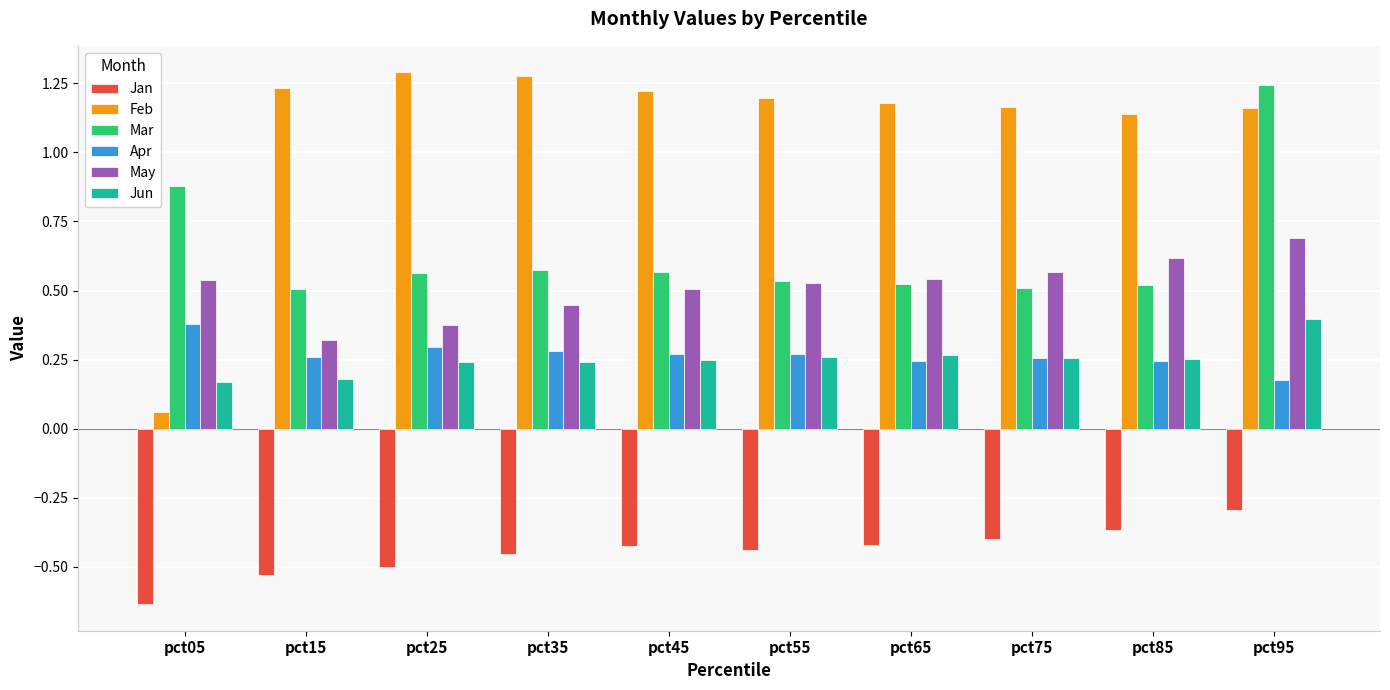

What is the total value across all series at pct55?

2.3